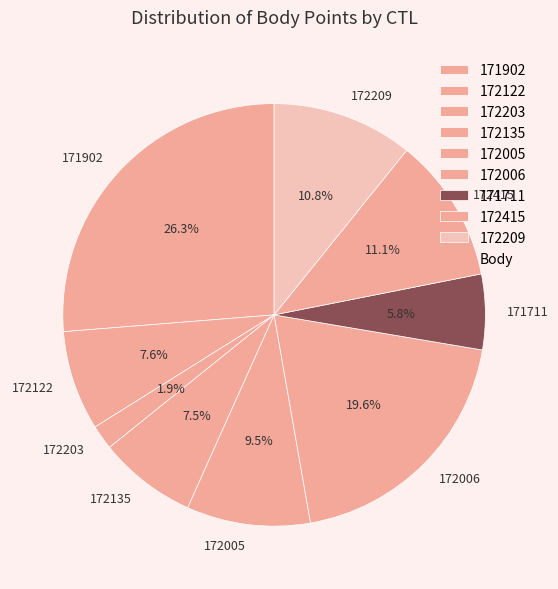

Between 172209 and 172005, which is larger?

172209